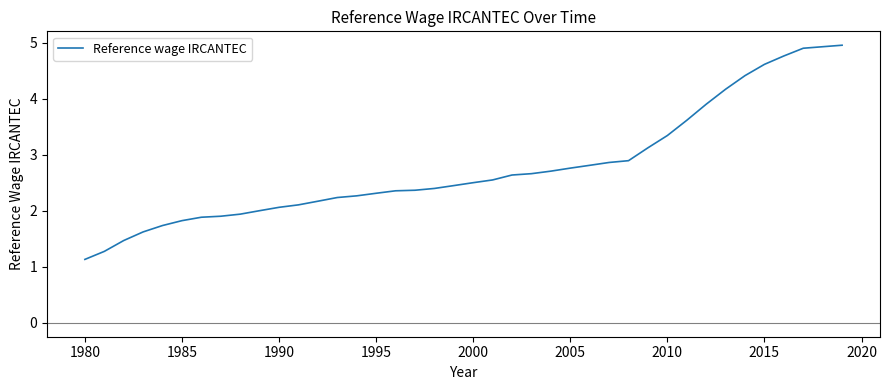

What is the greatest value displayed?

5.0